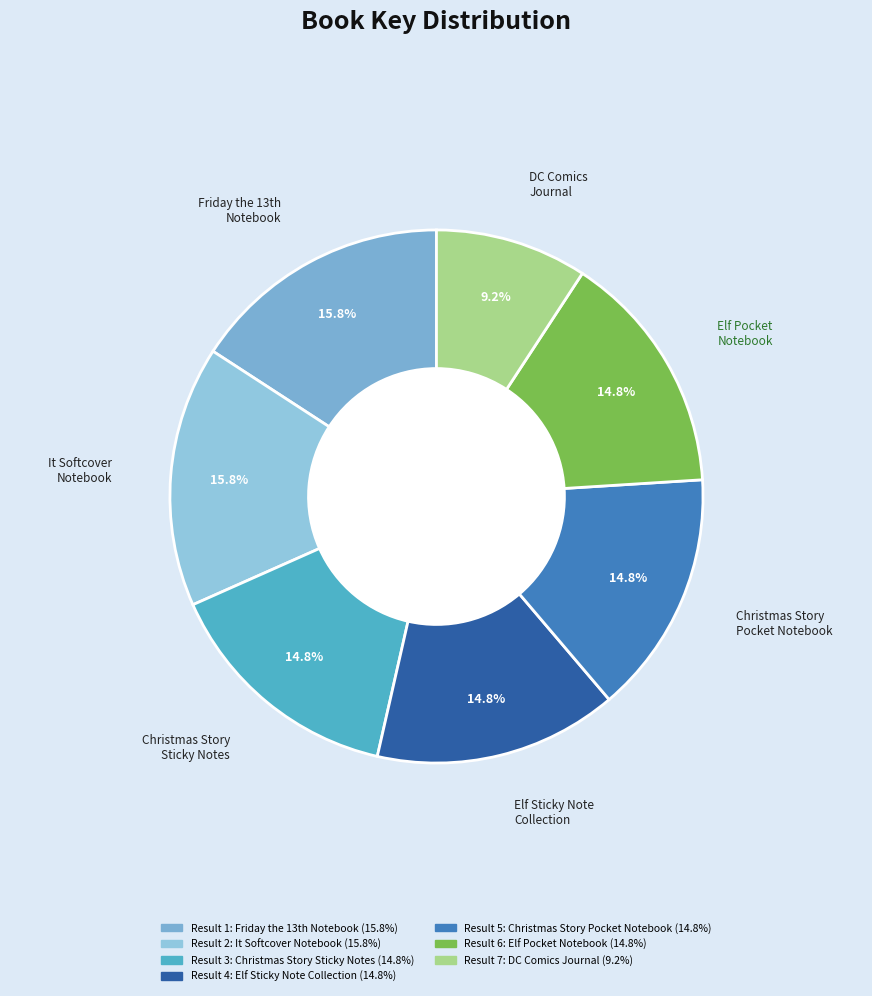

The A Christmas Story Sticky Note Collection slice represents 15% of the pie. True or false?

True